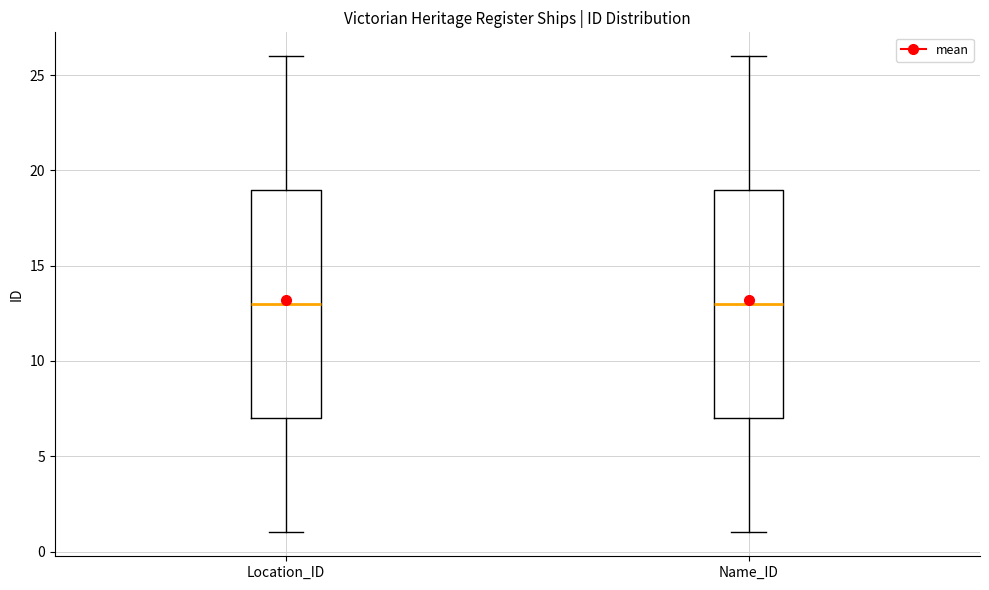

Reading left to right, transcribe this box plot: for each box, give where its median line is, the range the box spans, and where its two whiskers end, as read against the y-axis. The values are not printed on the chart, so give them approximately, as read against the axis.

Location_ID: median 13, box 7 to 19, whiskers 1 to 26
Name_ID: median 13, box 7 to 19, whiskers 1 to 26